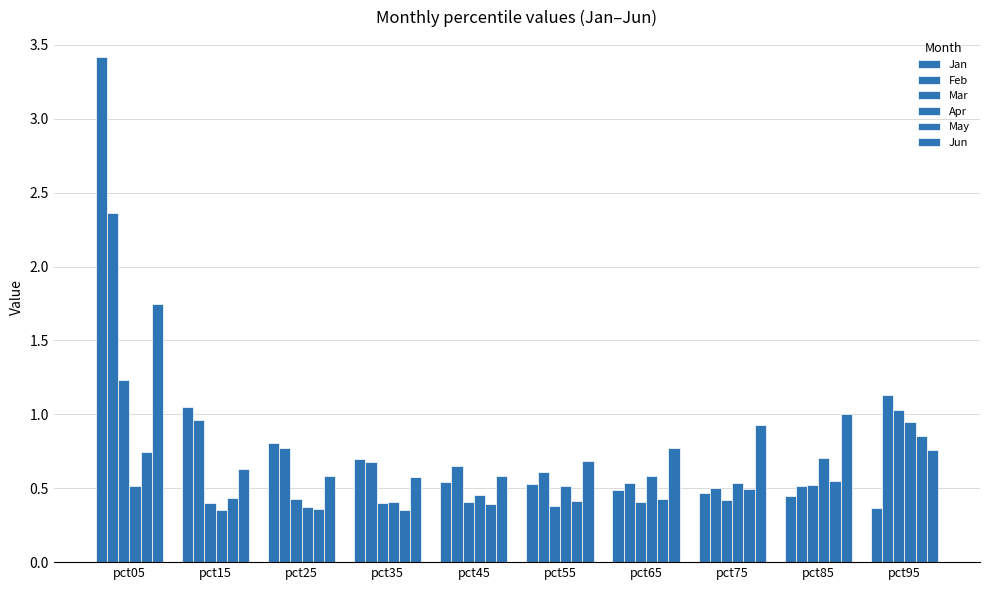

Which category has the highest value across all series?

pct05